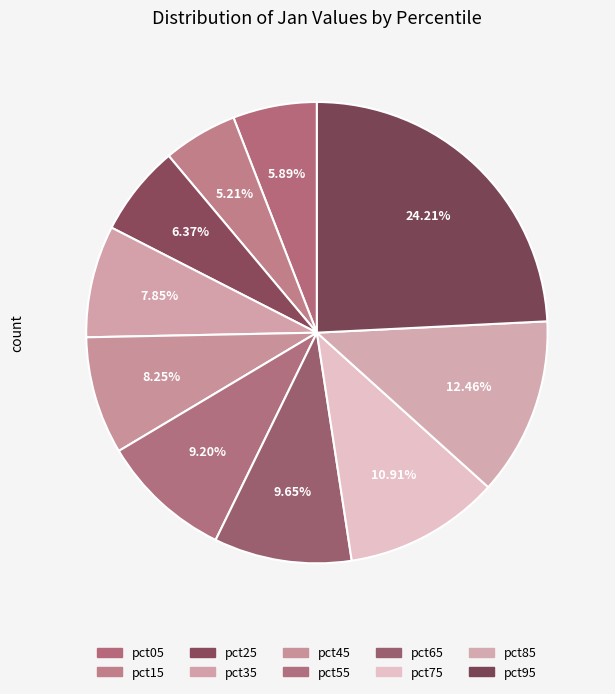

Rank the categories by value from highest to lowest.

pct95, pct85, pct75, pct65, pct55, pct45, pct35, pct25, pct05, pct15